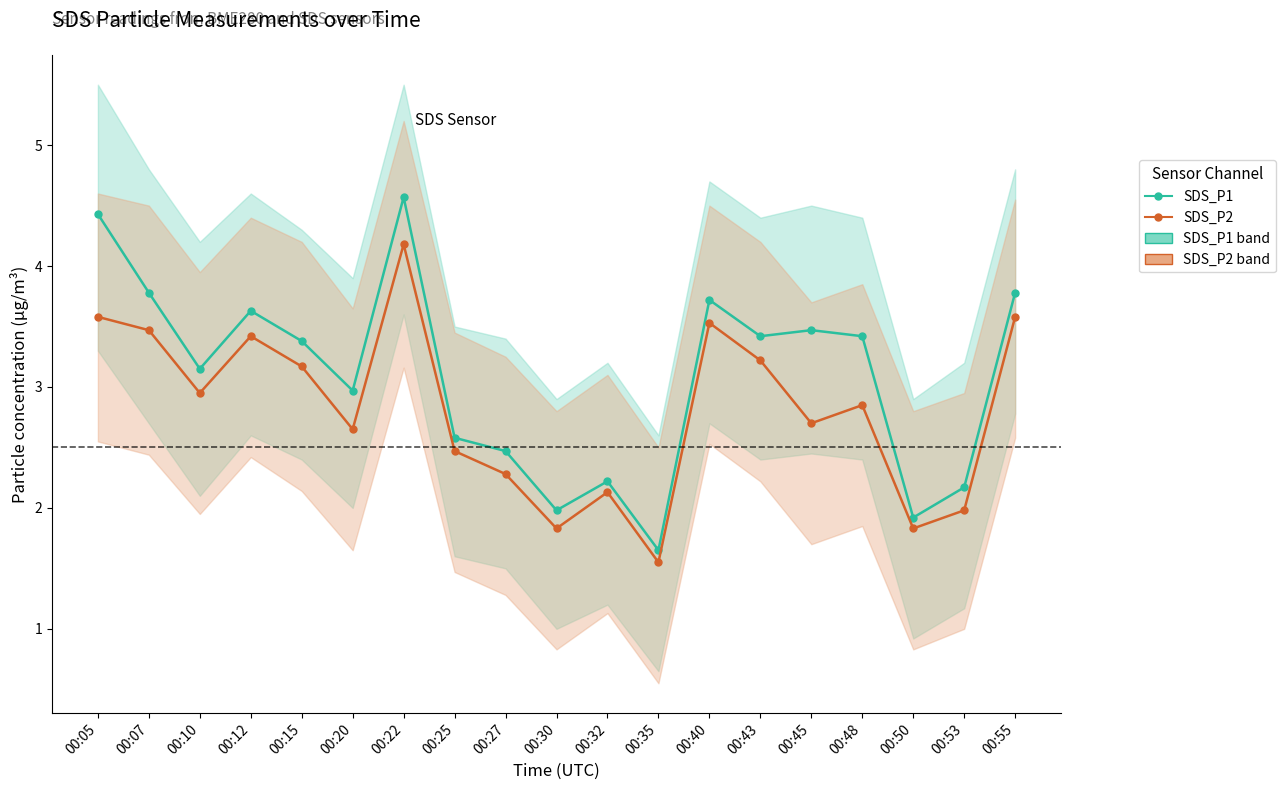

Rank the categories by SDS_P2 value from lowest to highest.

00:35, 00:30, 00:50, 00:53, 00:32, 00:27, 00:25, 00:20, 00:45, 00:48, 00:10, 00:15, 00:43, 00:12, 00:07, 00:40, 00:05, 00:55, 00:22